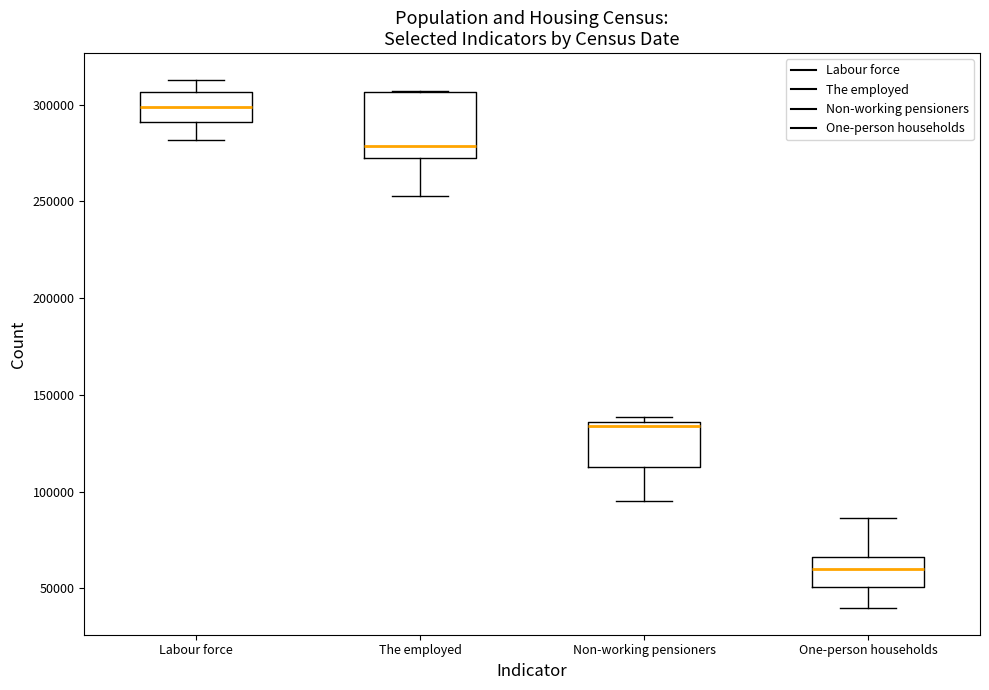

Where is the lower edge of the box for Labour force on the y-axis? The values are not printed on the chart, so give them approximately, as read against the axis.

290000